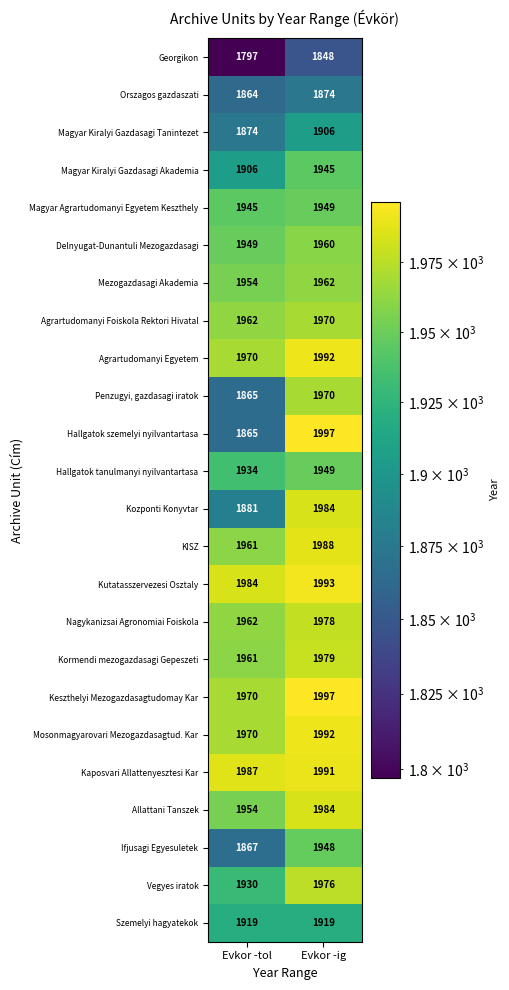

Which series has the largest total across all categories?

Kaposvari Allattenyesztesi Kar